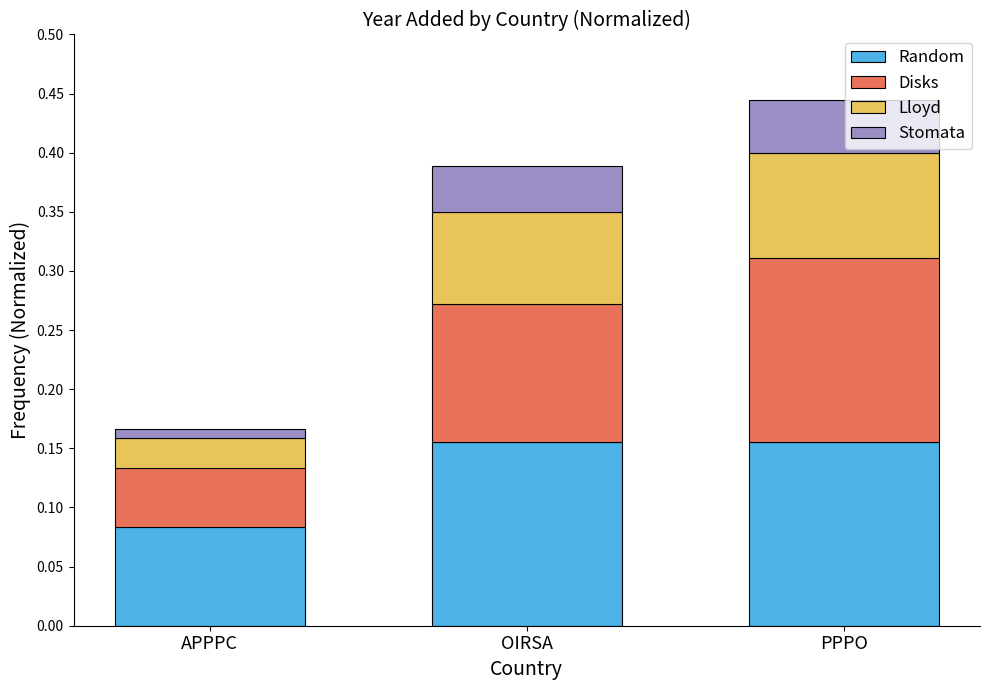

At which label is Random closest to 0?

APPPC